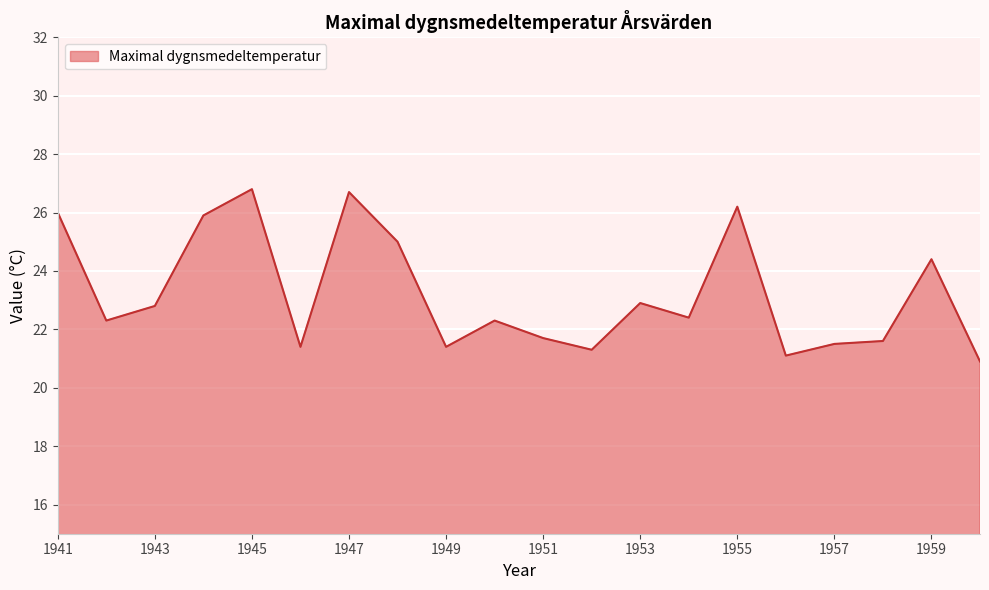

What is the greatest value displayed?

26.8